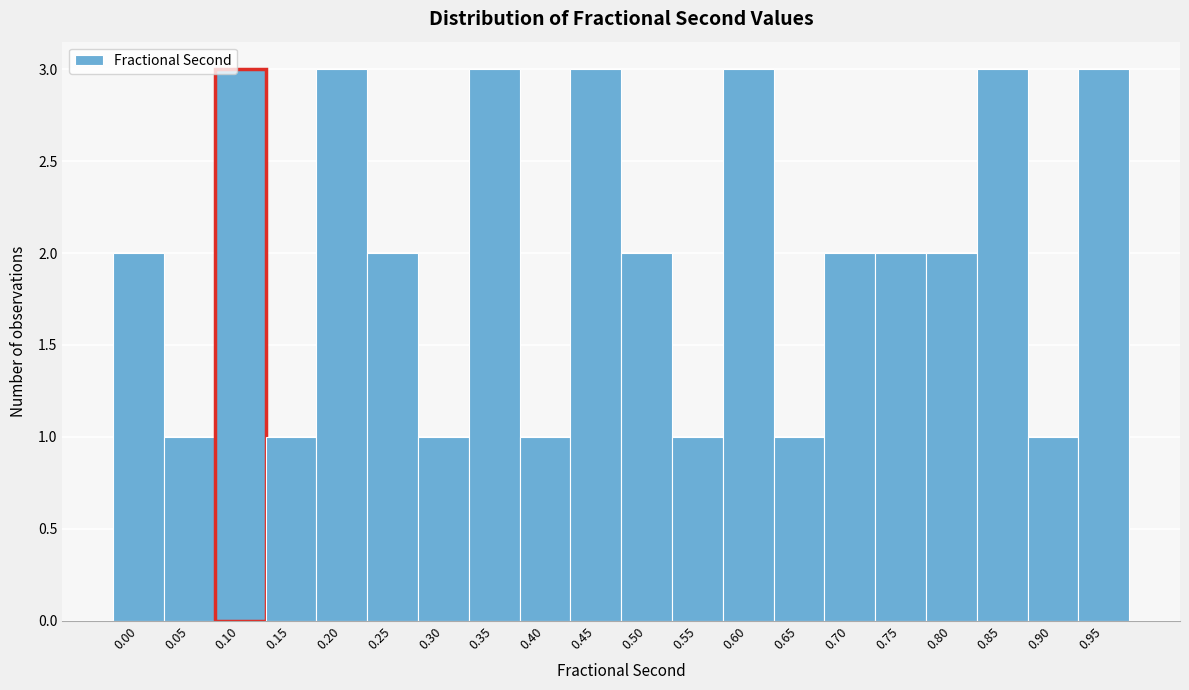

Reading right to left, list all the values displayed in this chart.

3	1	3	2	2	2	1	3	1	2	3	1	3	1	2	3	1	3	1	2